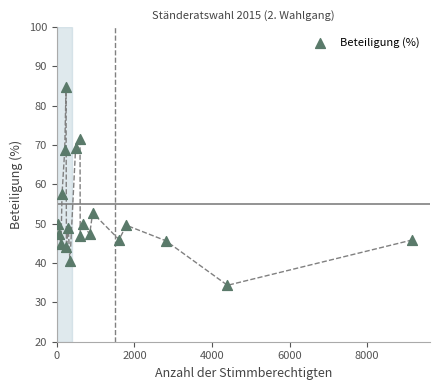

What Y value in the scatter plot is closest to 59?

57.6